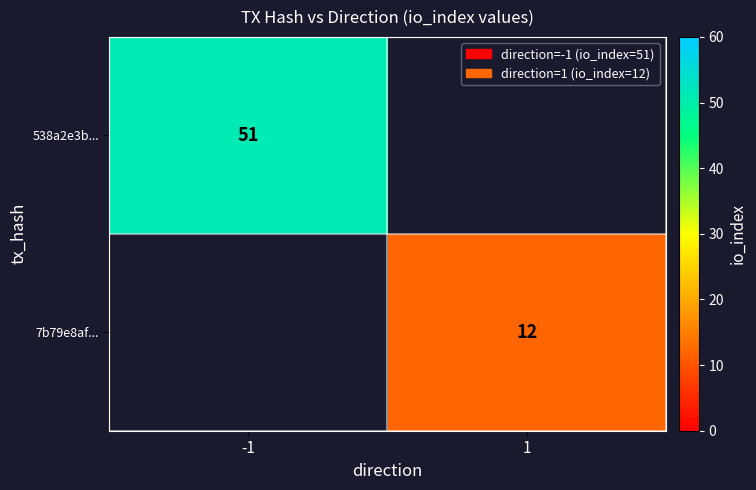

The 7b79e8af... series shows 7 at 1. True or false?

False